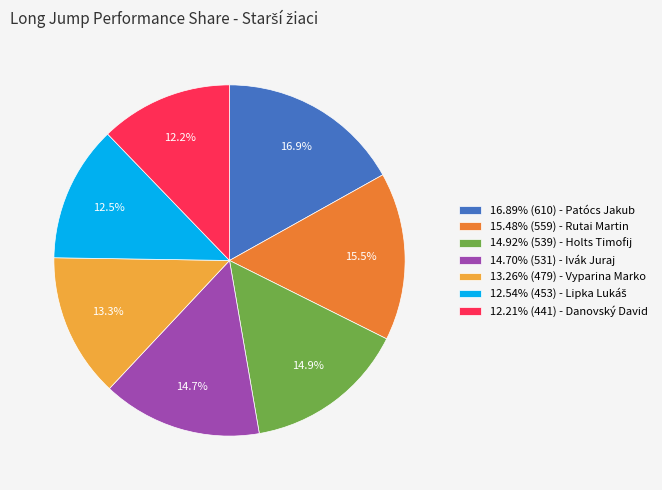

What portion of the pie excludes 15.48% (559) - Rutai Martin?

84.5%